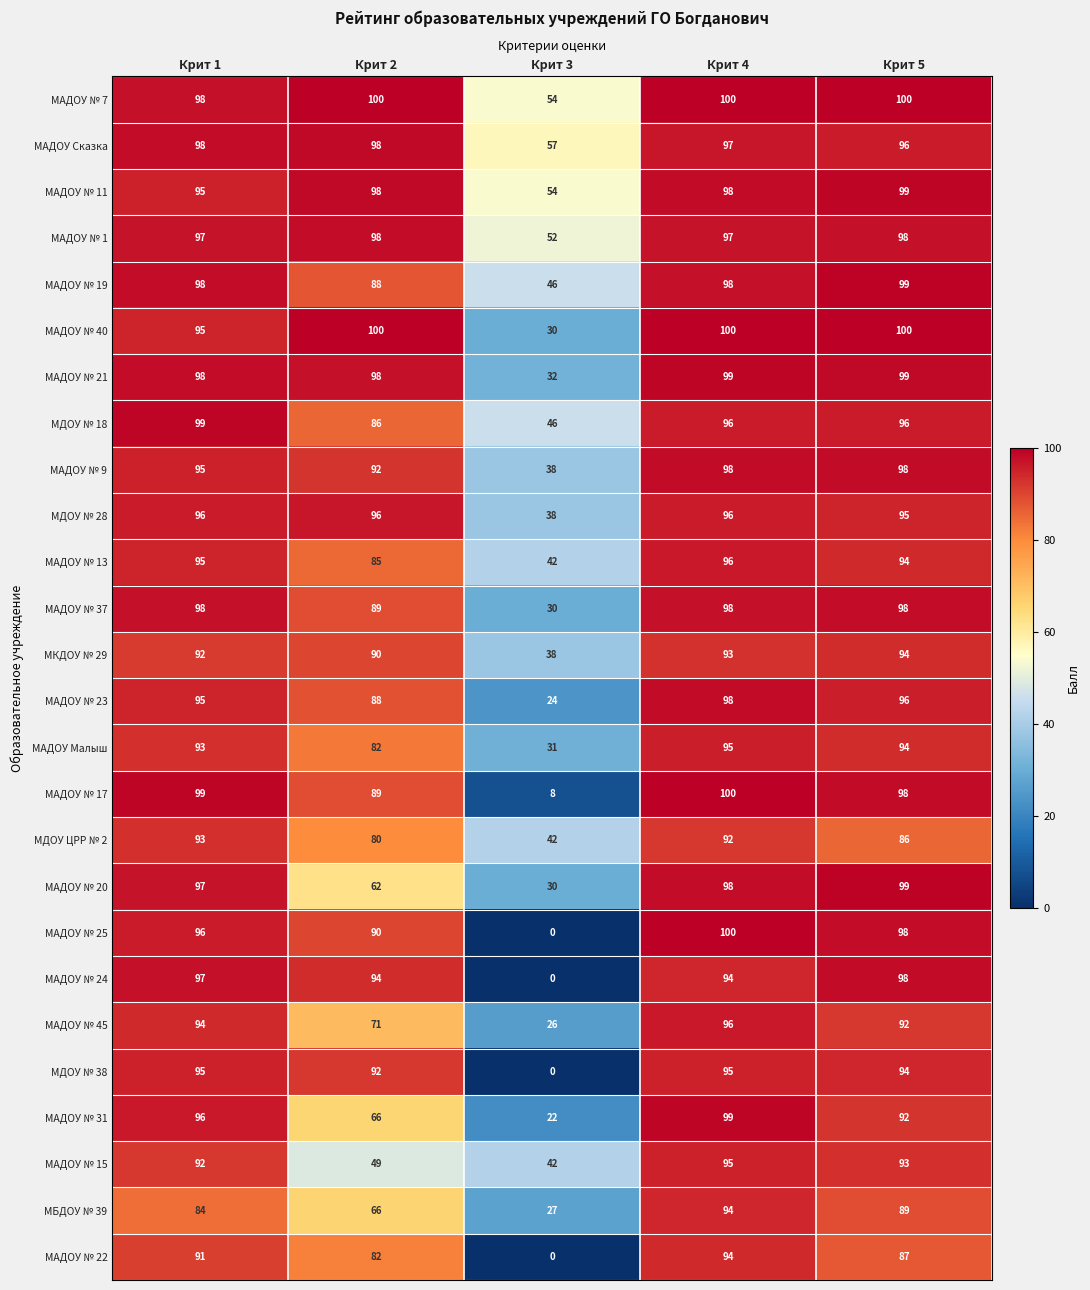

At how many categories does at least one series exceed 22?

5